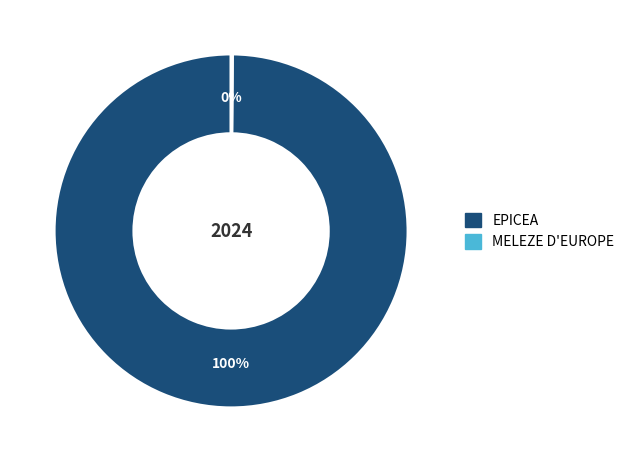

To the nearest percent, what percentage of the pie is EPICEA?

100%